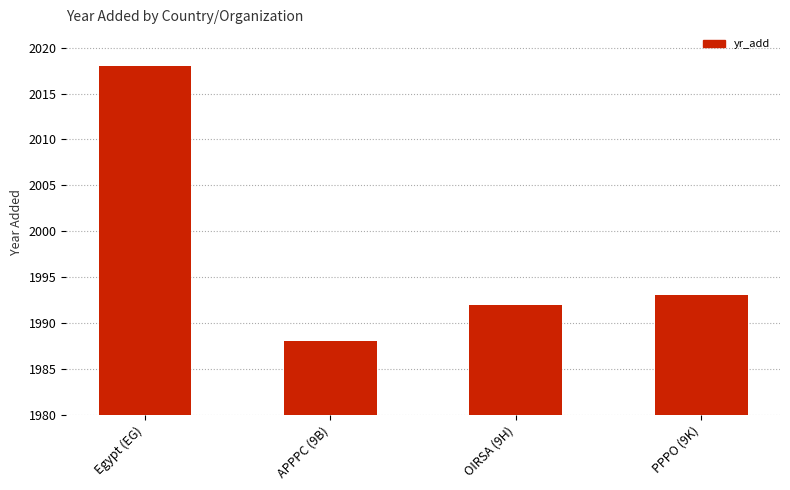

List the labels in order of value, smallest first.

APPPC (9B), OIRSA (9H), PPPO (9K), Egypt (EG)